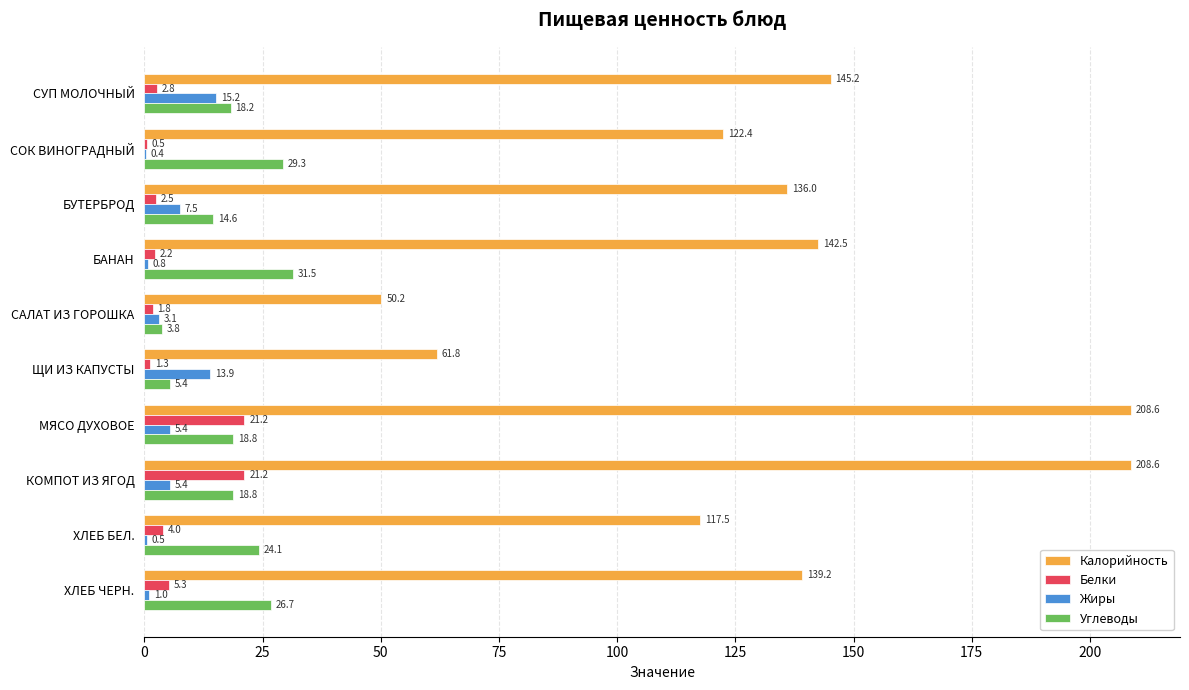

The value of Белки at МЯСО ДУХОВОЕ is 32.2. True or false?

False